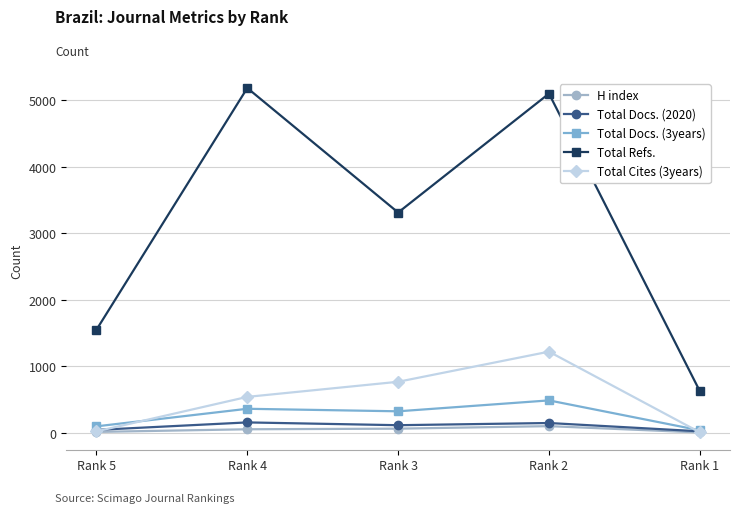

Between Rank 3 and Rank 2, which series saw the biggest shift?

Total Refs.